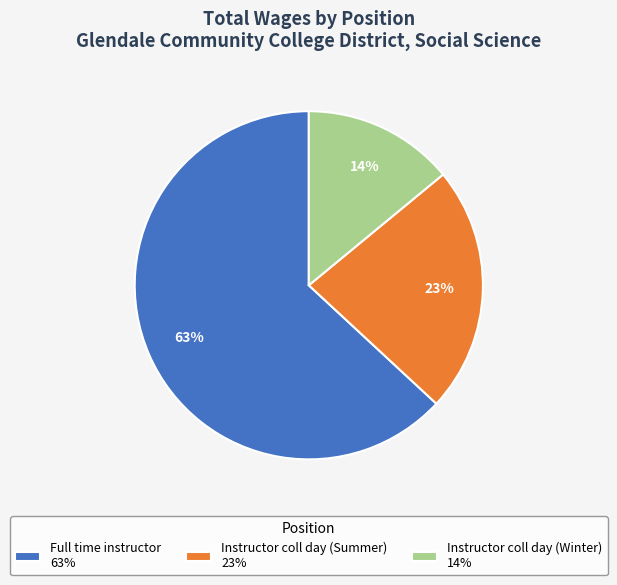

Is the sum of Full time instructor 63% and Instructor coll day (Winter) 14% greater than half?

Yes